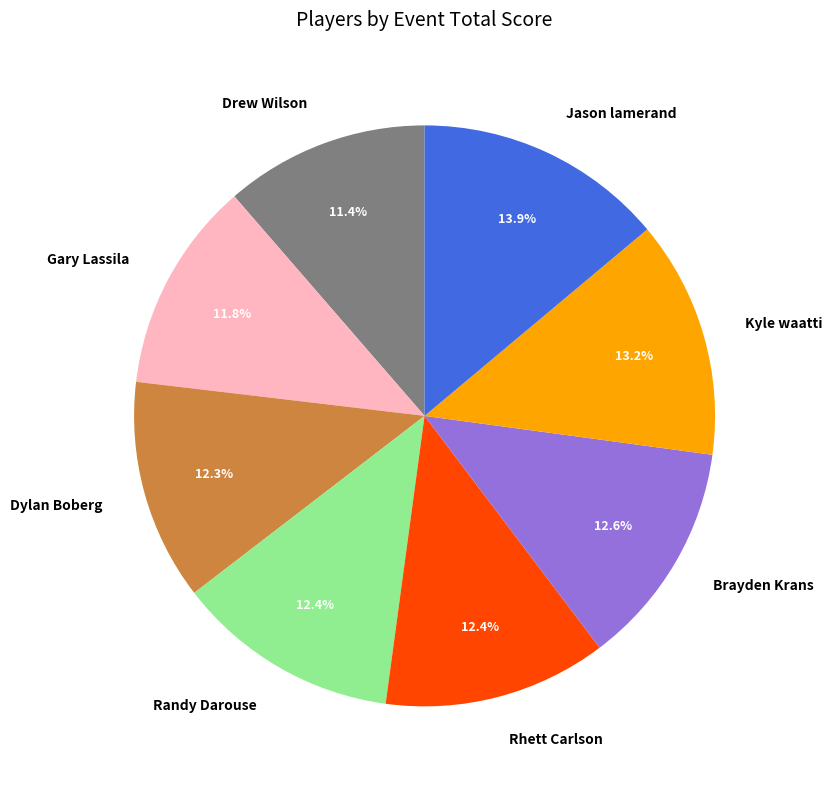

Between Gary Lassila and Jason lamerand, which is larger?

Jason lamerand